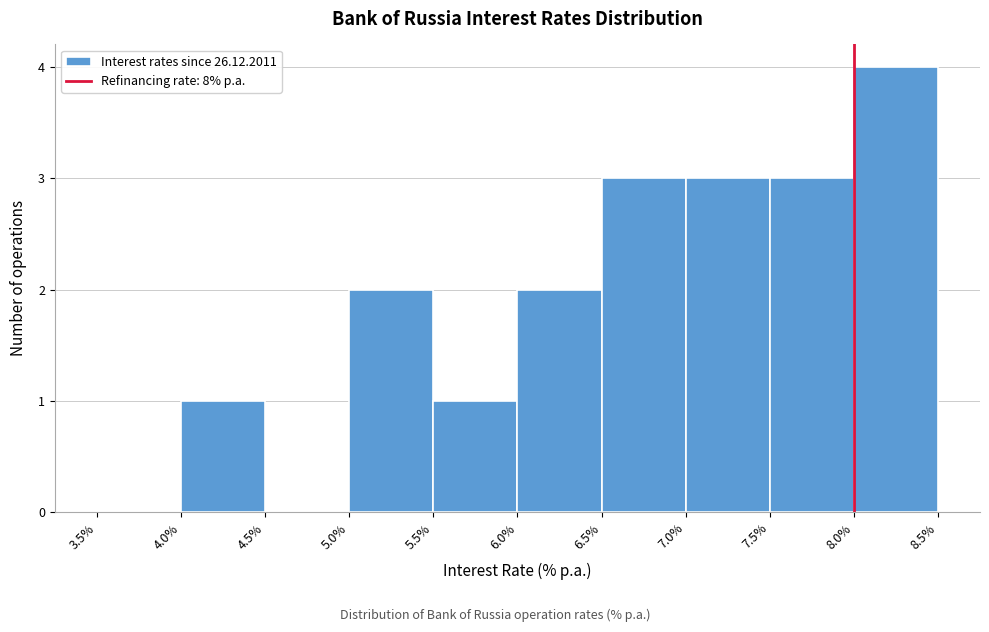

What is the height of the bar covering 8.0% to 8.5% on the x-axis? The values are not printed on the chart, so give them approximately, as read against the axis.

4